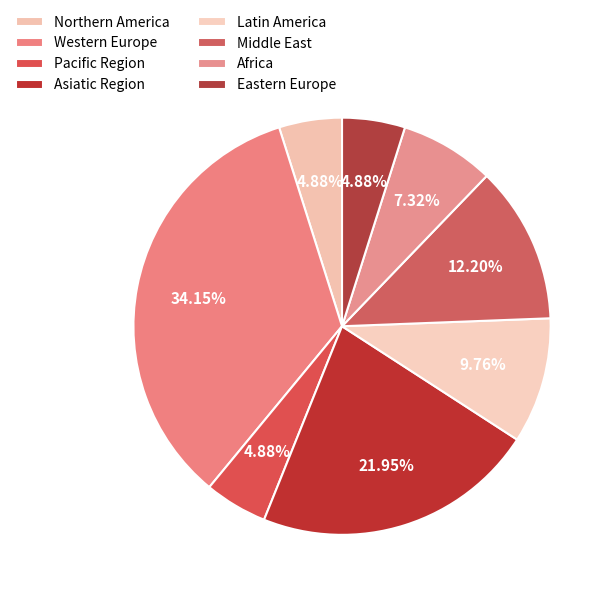

To the nearest percent, what portion does Pacific Region represent?

5%